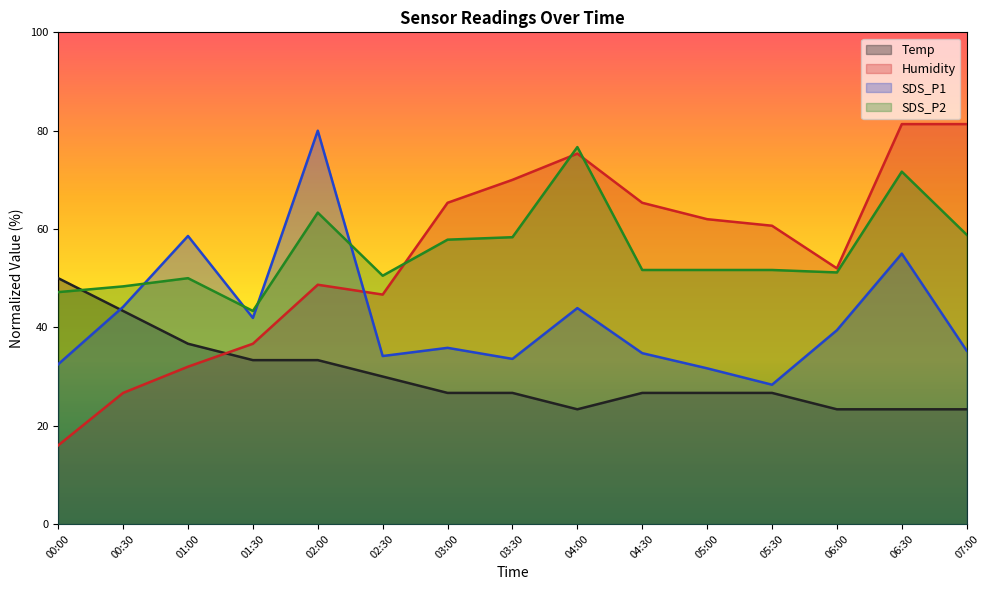

True or false: SDS_P2 has more than 2 points higher than both neighbors.

True